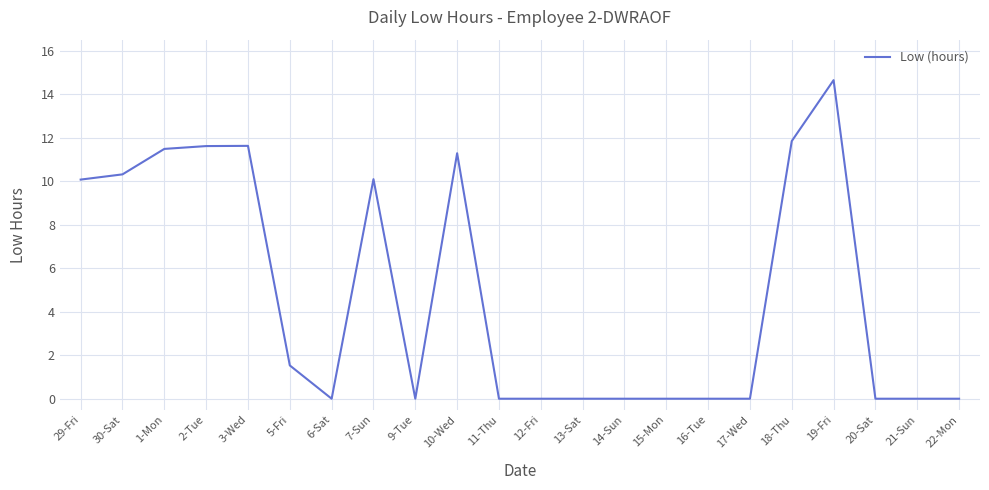

What is the change in value from 2-Tue to 11-Thu?

-11.6